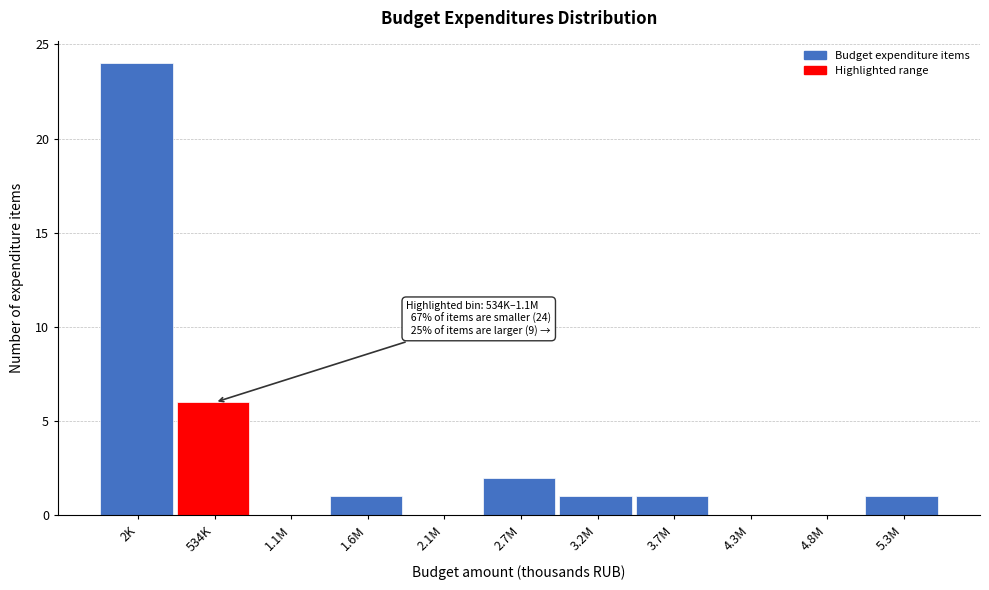

Reading left to right, what are all the values shown in this chart?

2K=24	534K=6	1.1M=0	1.6M=1	2.1M=0	2.7M=2	3.2M=1	3.7M=1	4.3M=0	4.8M=0	5.3M=1